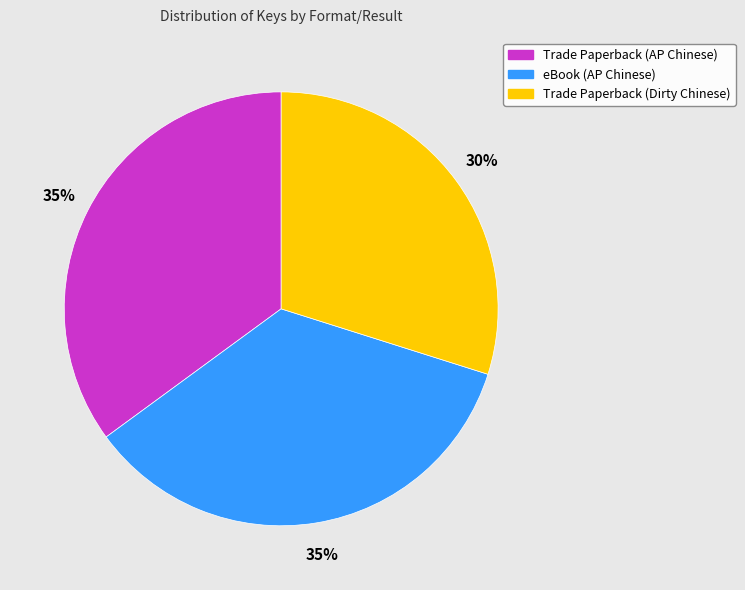

Is the sum of eBook (AP Chinese) and Trade Paperback (AP Chinese) greater than half?

Yes